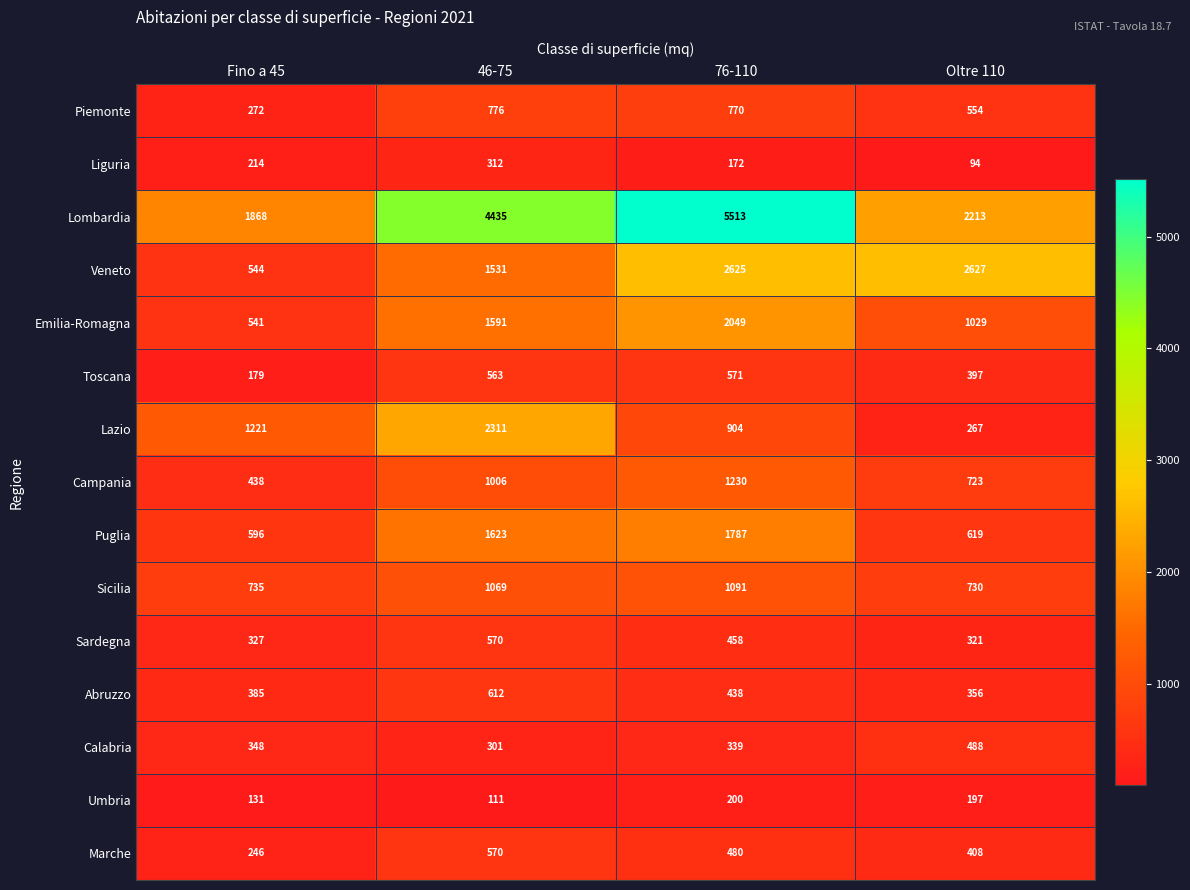

Which series has the largest range (max minus min)?

Lombardia